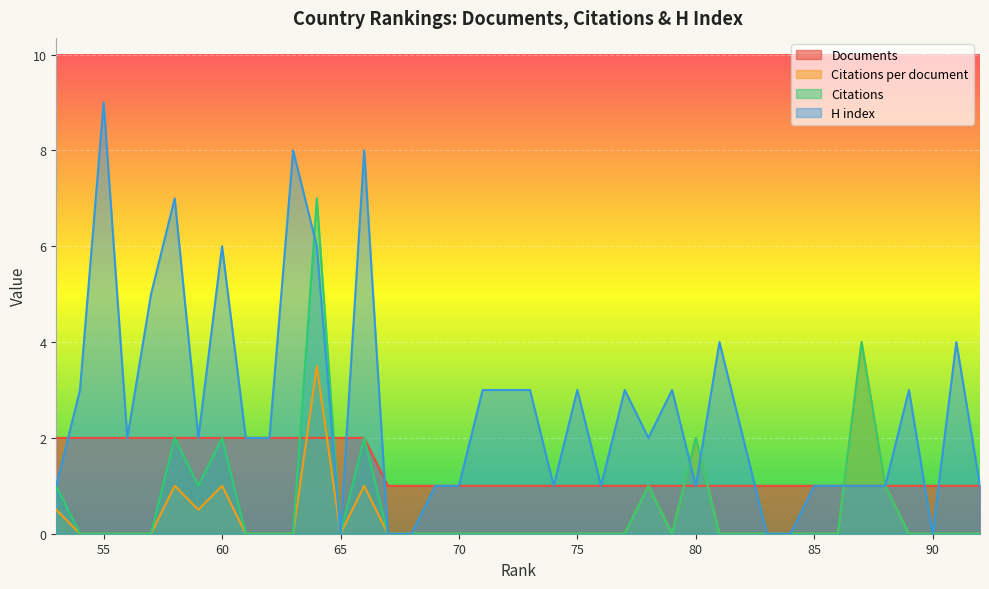

List the series in order of their peak value, lowest first.

Documents, Citations per document, Citations, H index